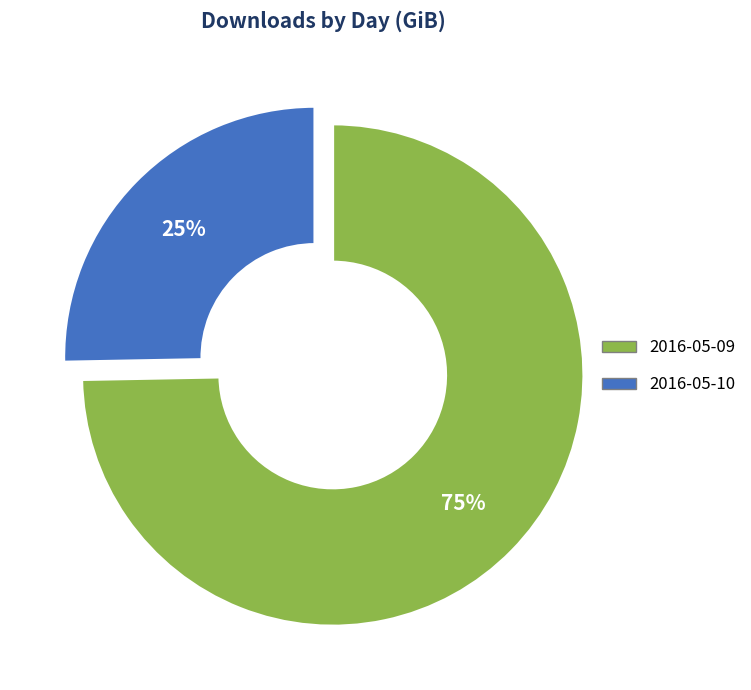

Is it true that 2016-05-10 is 16% of the pie?

False